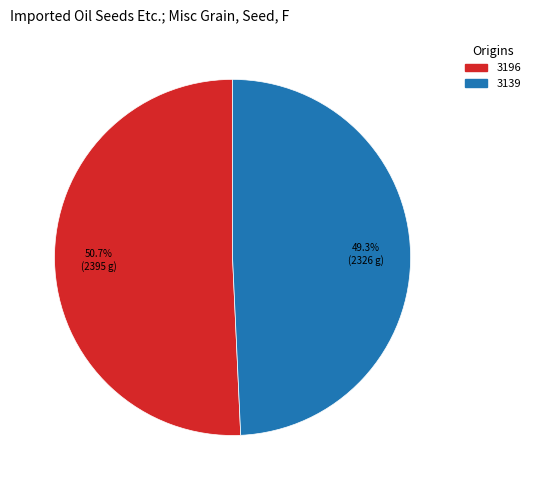

Between 3196 and 3139, which is larger?

3196